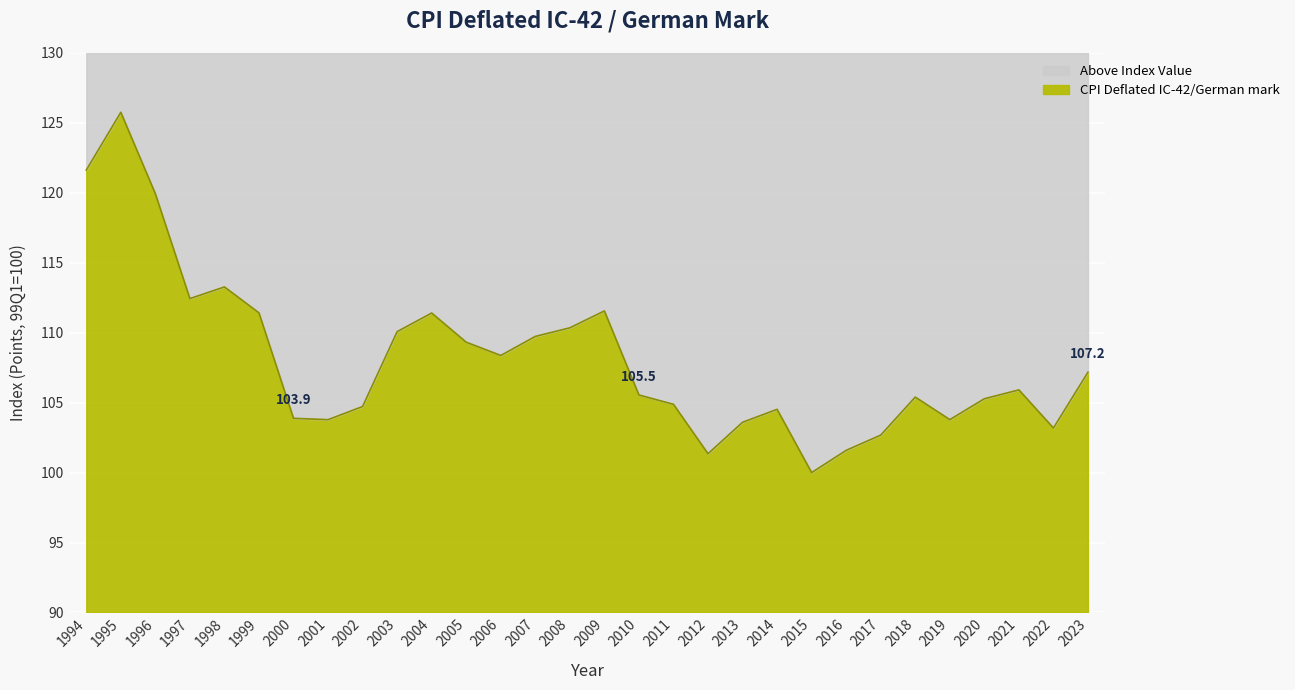

At which category does the chart reach its minimum across all series?

2015